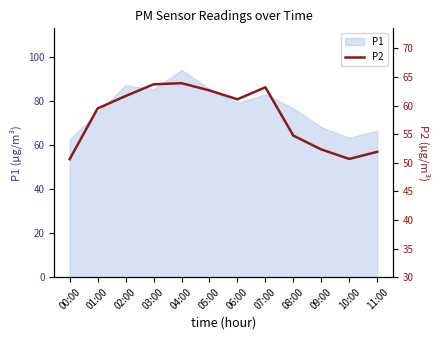

At which label does the data first exceed 61?

02:00